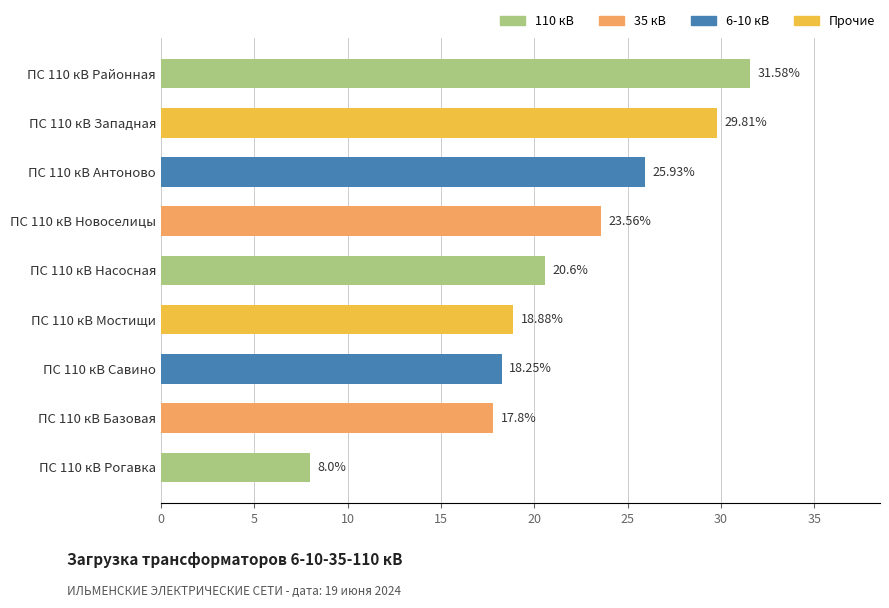

List the labels in order of value, smallest first.

ПС 110 кВ Рогавка, ПС 110 кВ Базовая, ПС 110 кВ Савино, ПС 110 кВ Мостищи, ПС 110 кВ Насосная, ПС 110 кВ Новоселицы, ПС 110 кВ Антоново, ПС 110 кВ Западная, ПС 110 кВ Районная